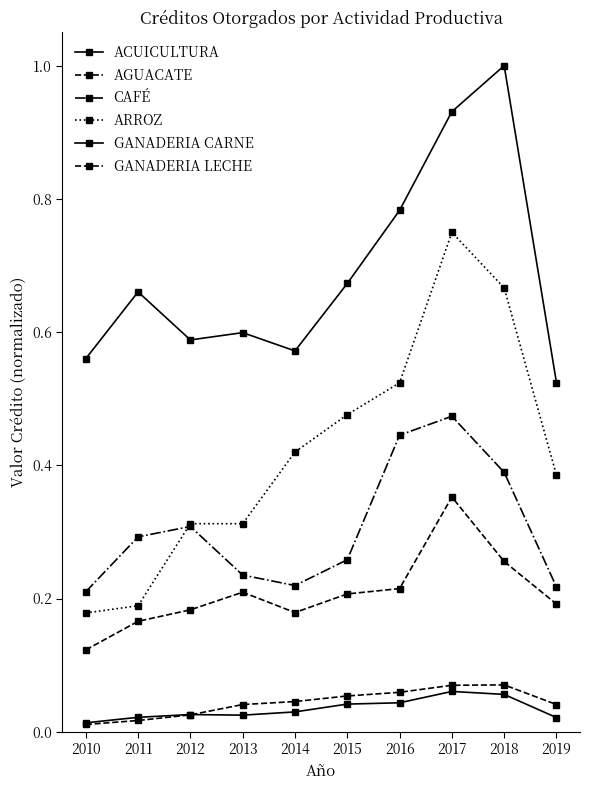

Is this an area chart (filled region under the line)?

No